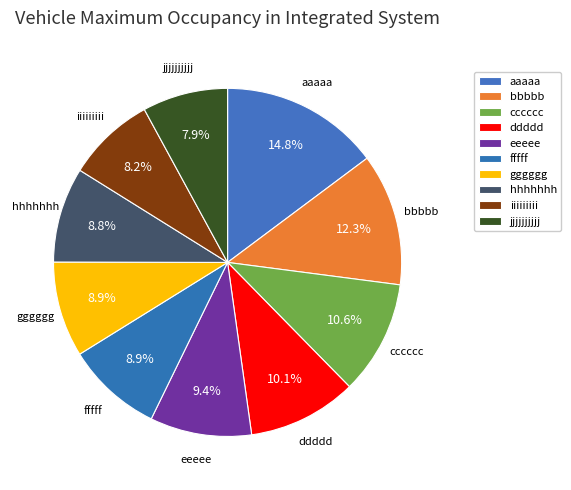

Count the number of slices in the pie.

10